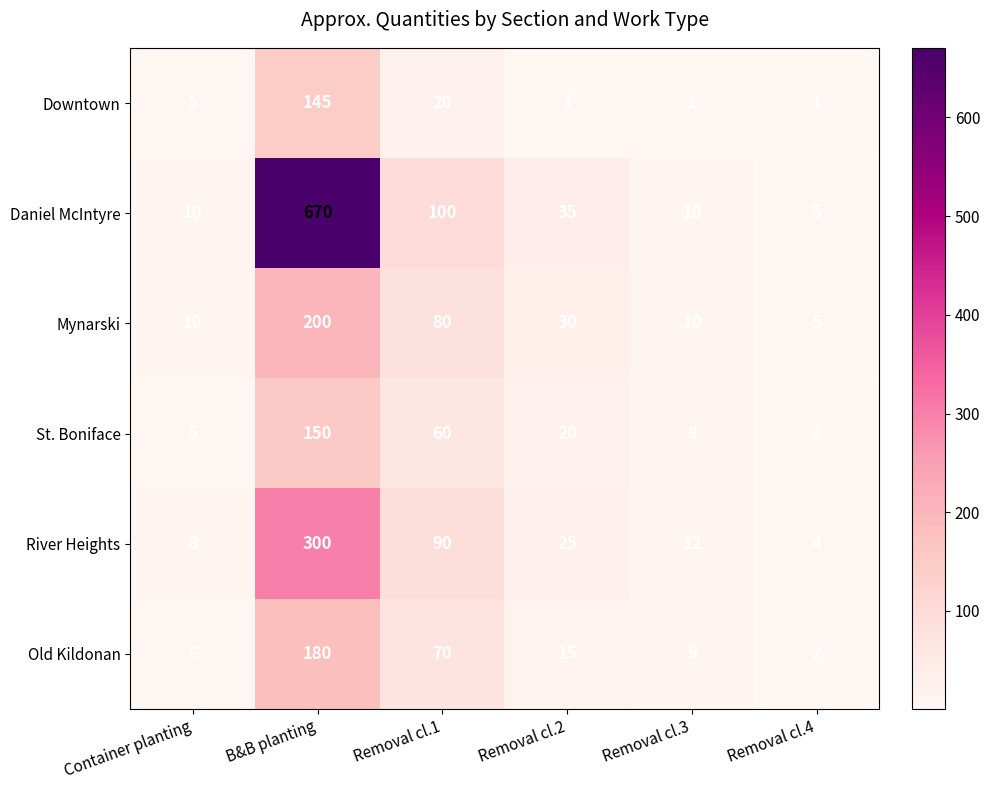

What is the spread (max minus min) of values at Container planting?

5